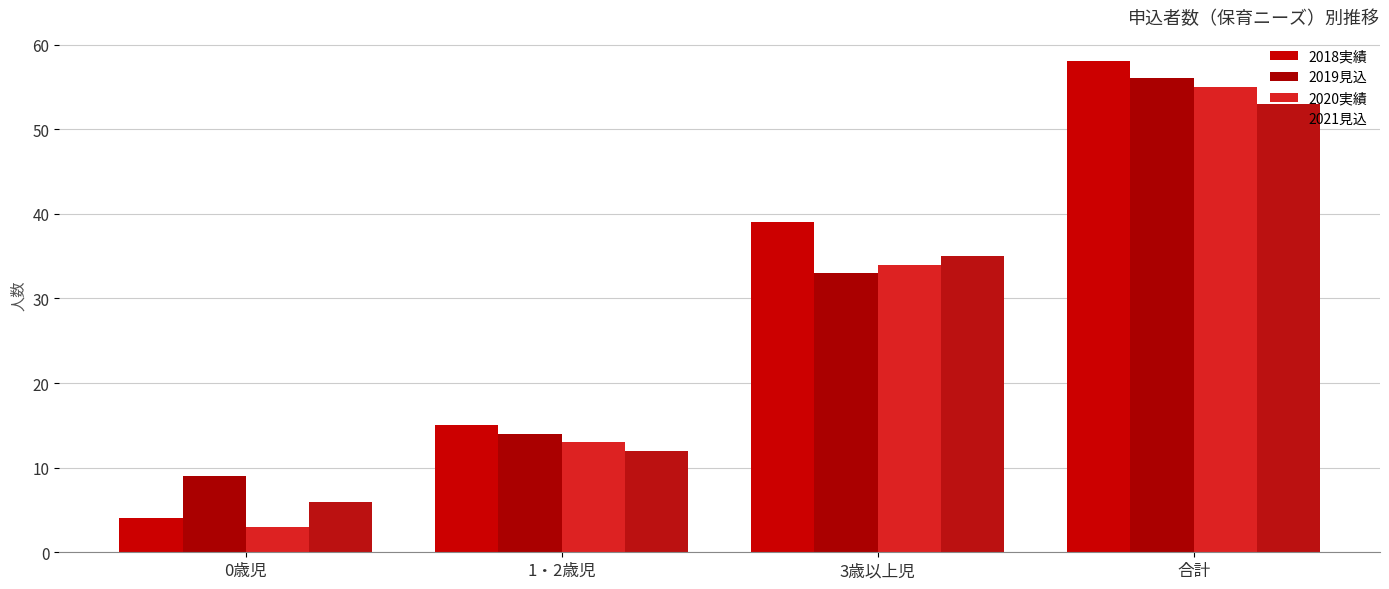

Which series has the largest range (max minus min)?

2018実績